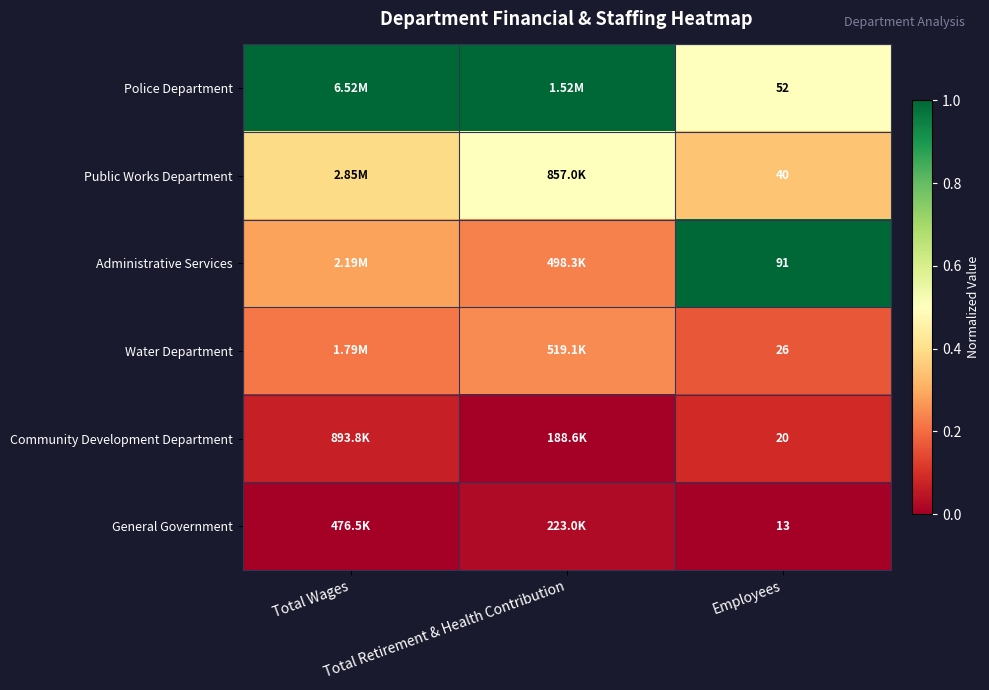

How many Water Department values are between 0 and 1?

3